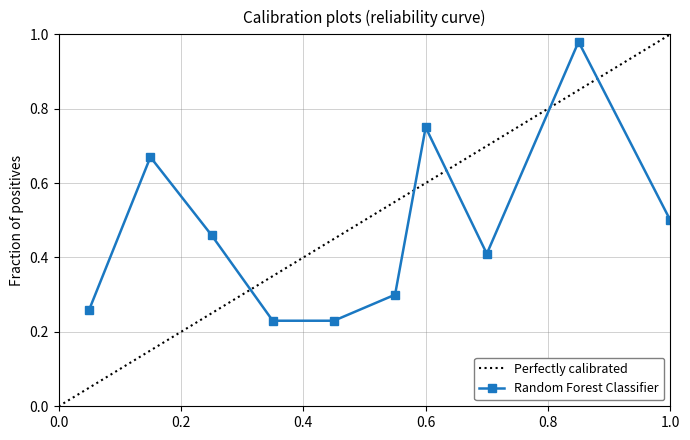

How many data points does each series have?

10